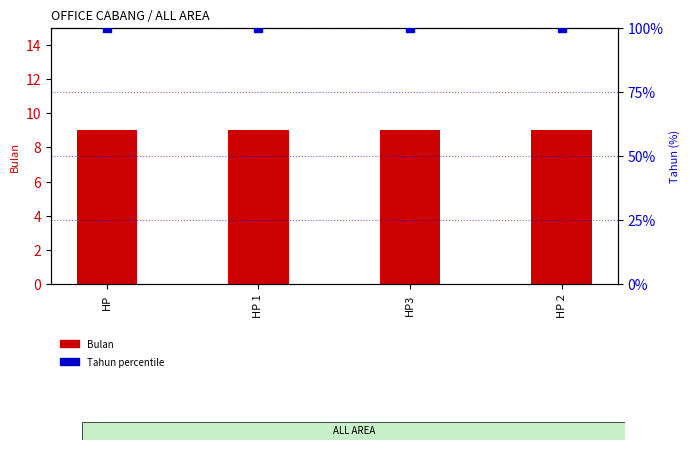

At how many categories does at least one series exceed 89?

4